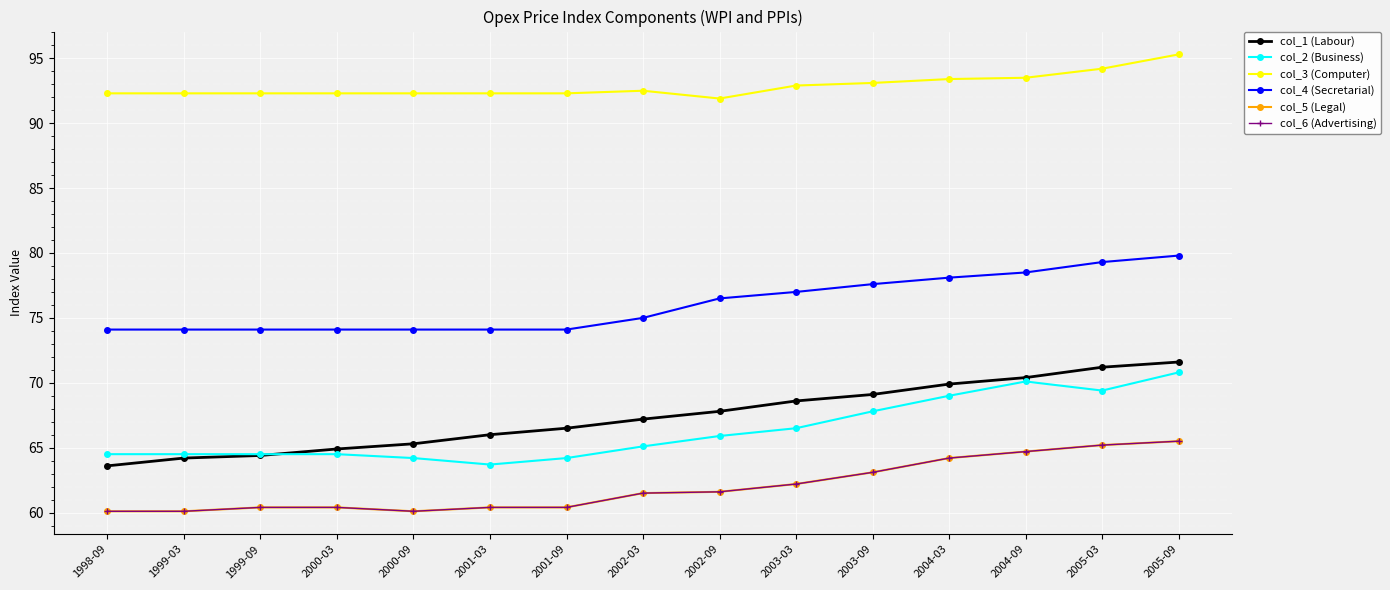

What is the highest value of the col_3 (Computer) series?

95.3